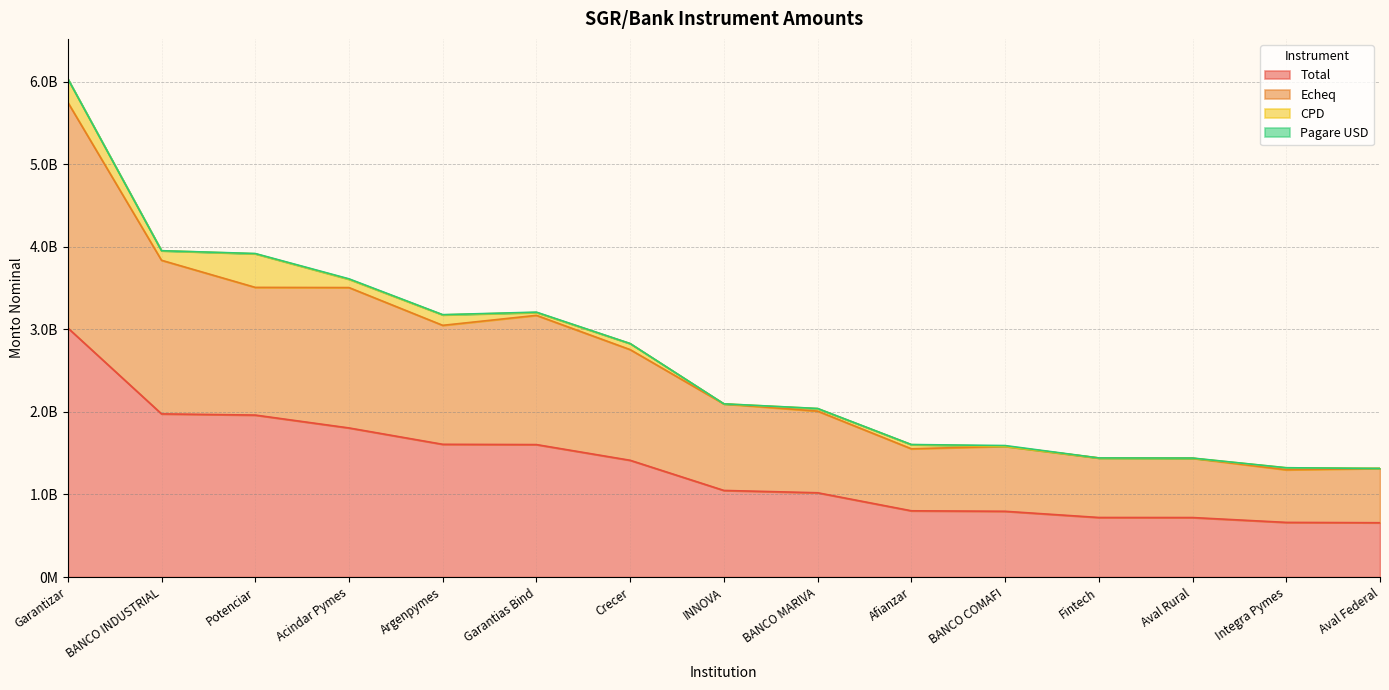

True or false: Total has more than 0 interior local peaks.

False